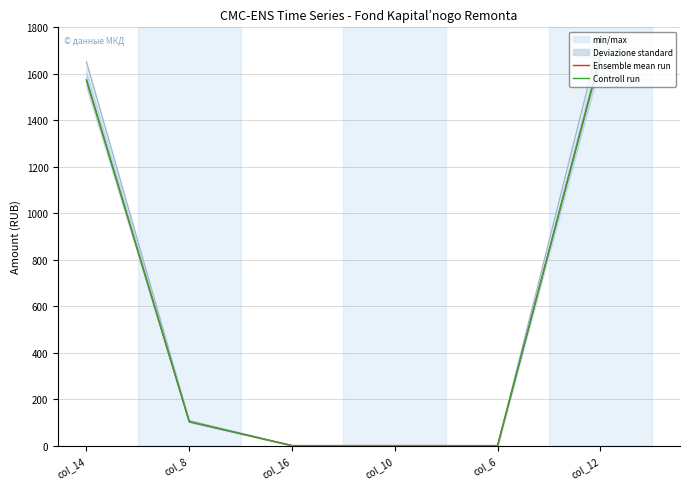

True or false: Controll run and Ensemble mean run cross at least once.

False